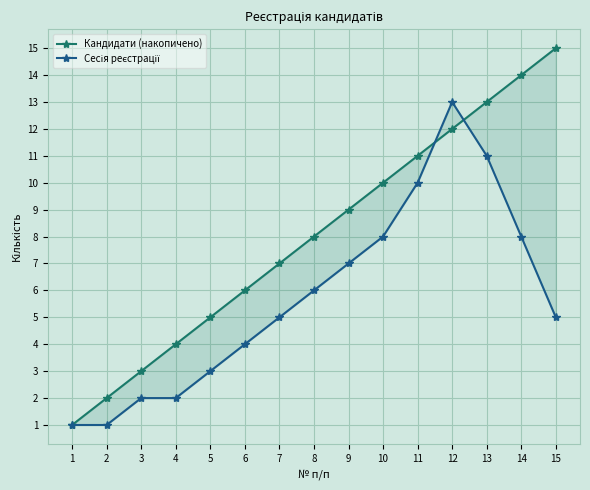

Is the value of Кандидати (накопичено) at 6 greater than the value of Сесія реєстрації at 6?

Yes